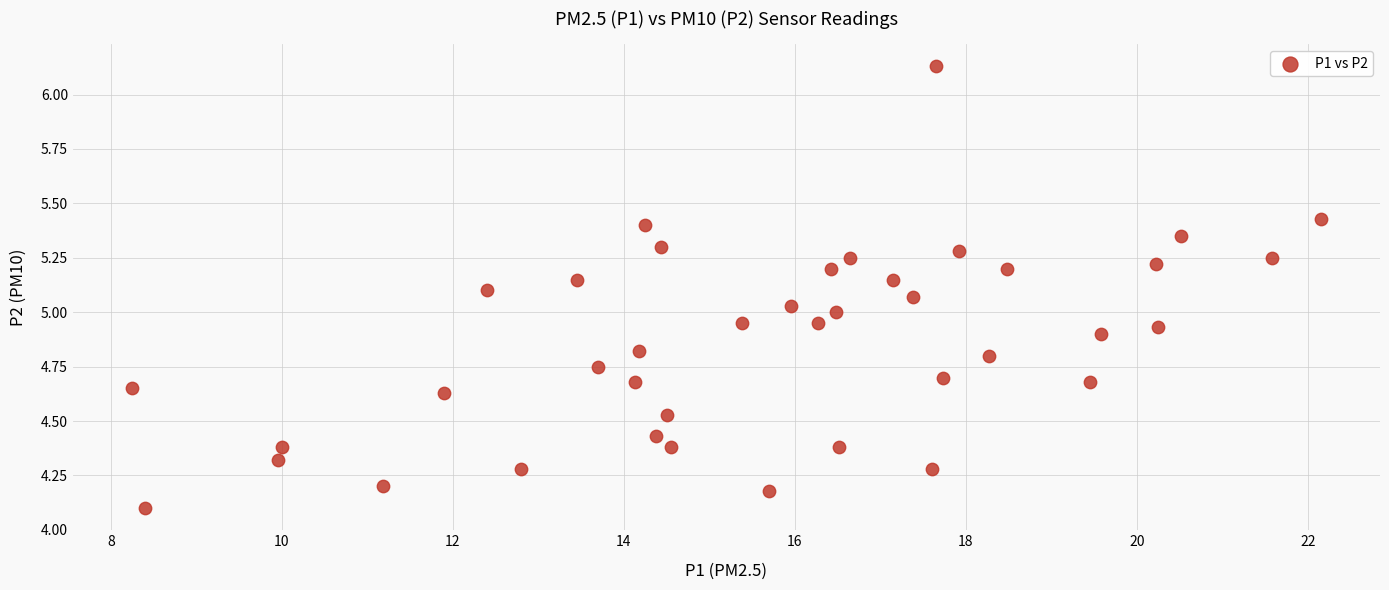

What is the range of Y values (max minus min)?

2.0